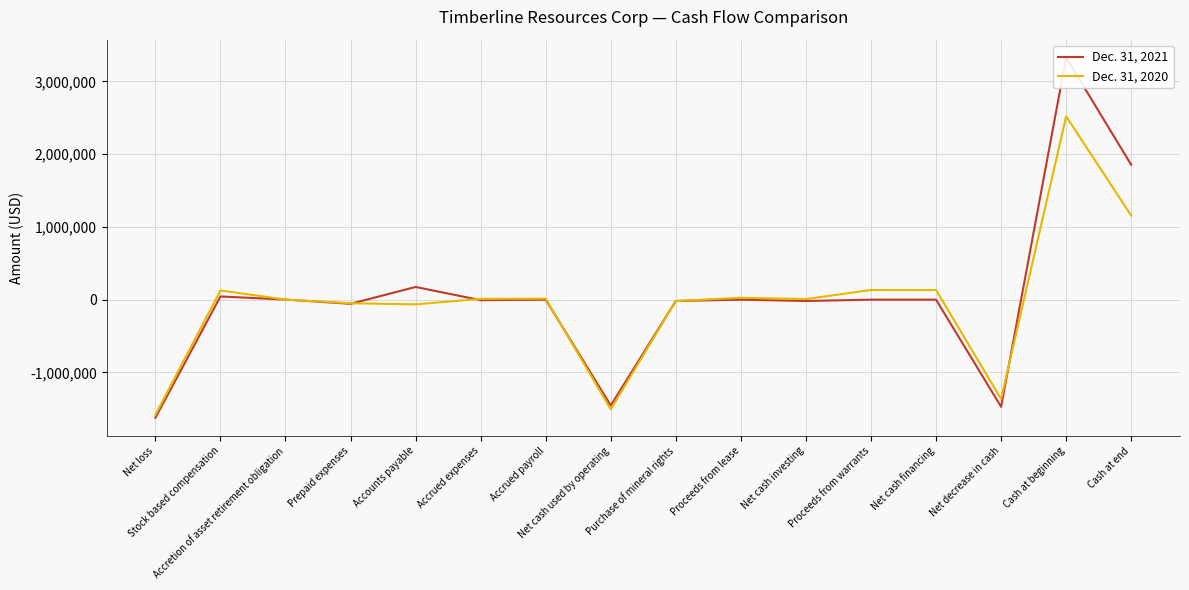

What is the difference between the maximum and minimum values in the Dec. 31, 2021 series?

4951576